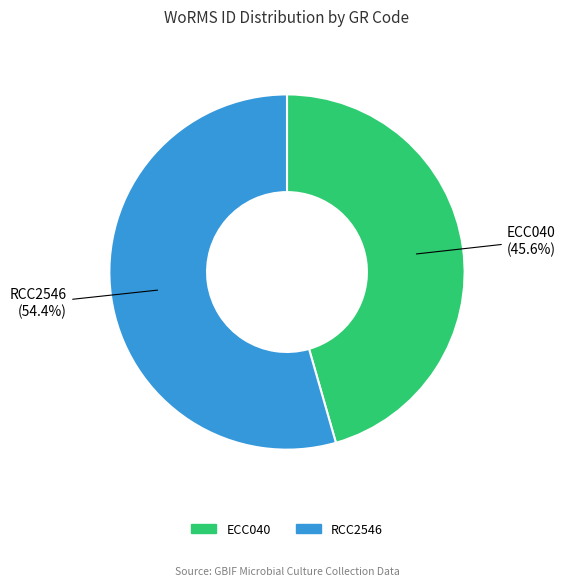

What portion of the pie excludes ECC040?

54.4%